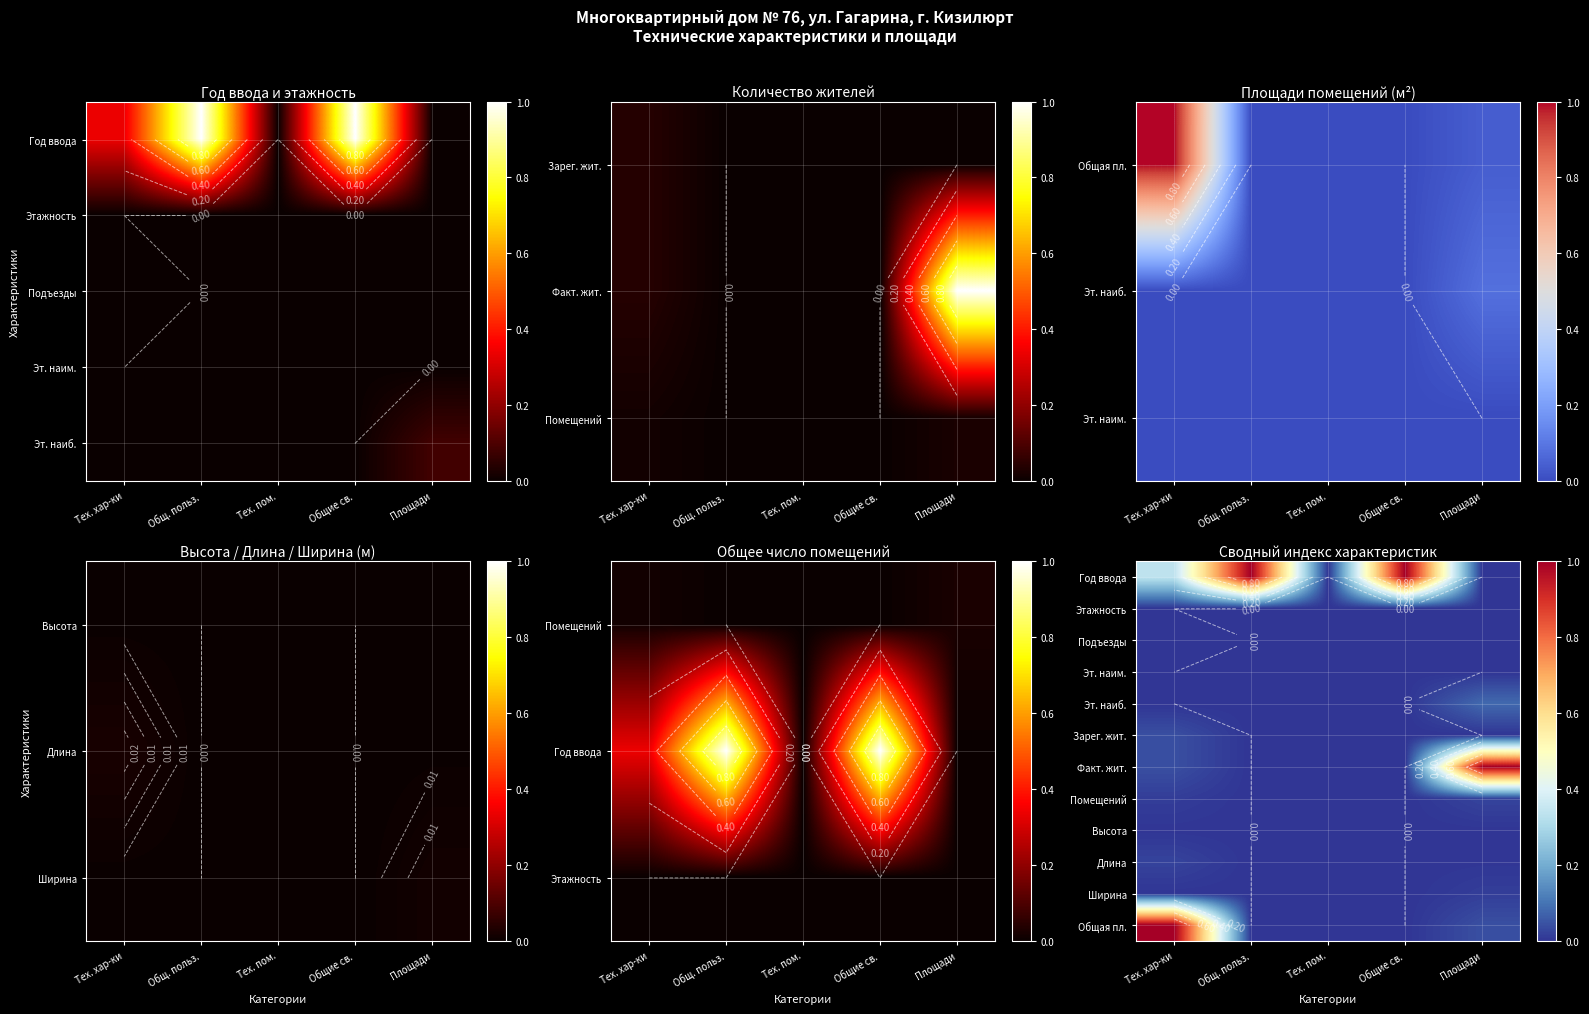

List the series in order of their peak value, highest first.

Год ввода, Факт. жит., Общая пл., Эт. наиб., Зарег. жит., Помещений, Длина, Ширина, Высота, Подъезды, Этажность, Эт. наим.